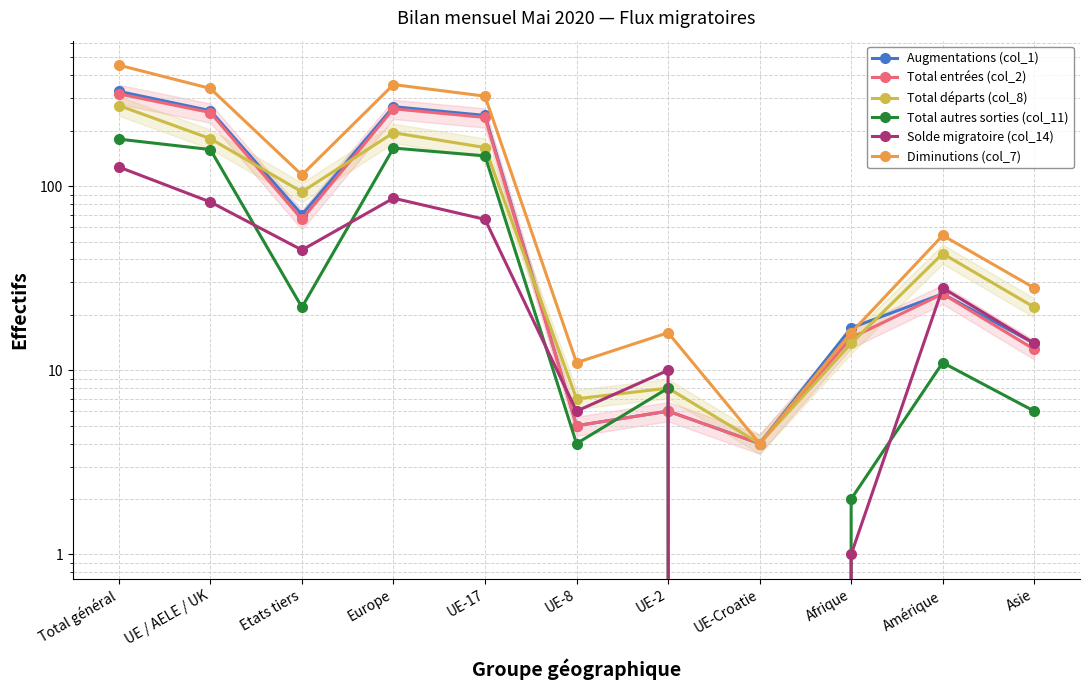

The value of Total autres sorties (col_11) at Europe is 88. True or false?

False